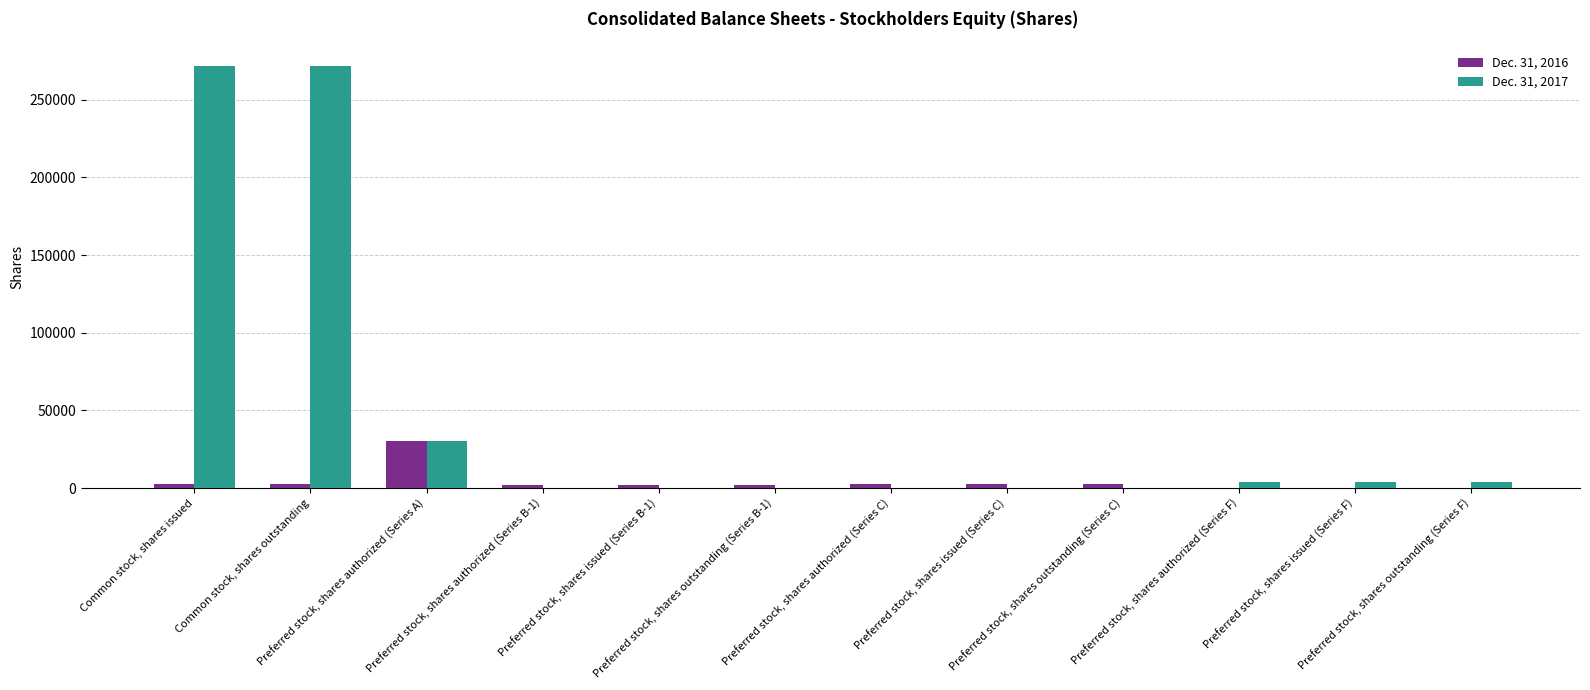

Count the number of categories in the chart.

12